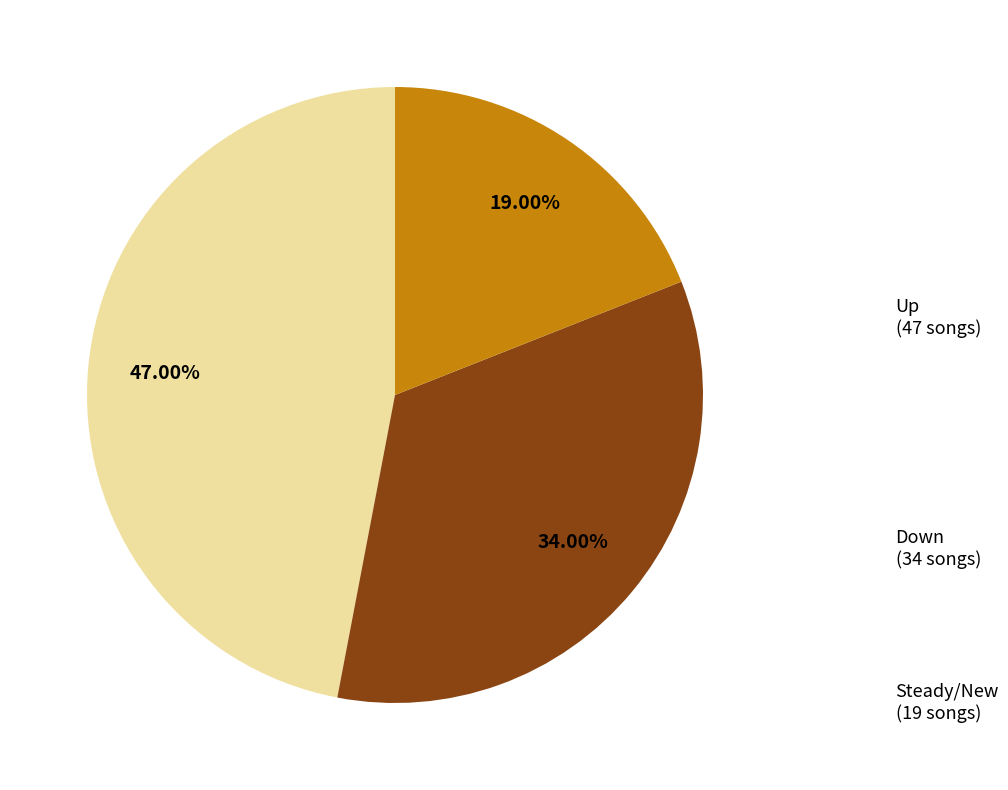

Is there any slice that represents more than half of the pie?

No